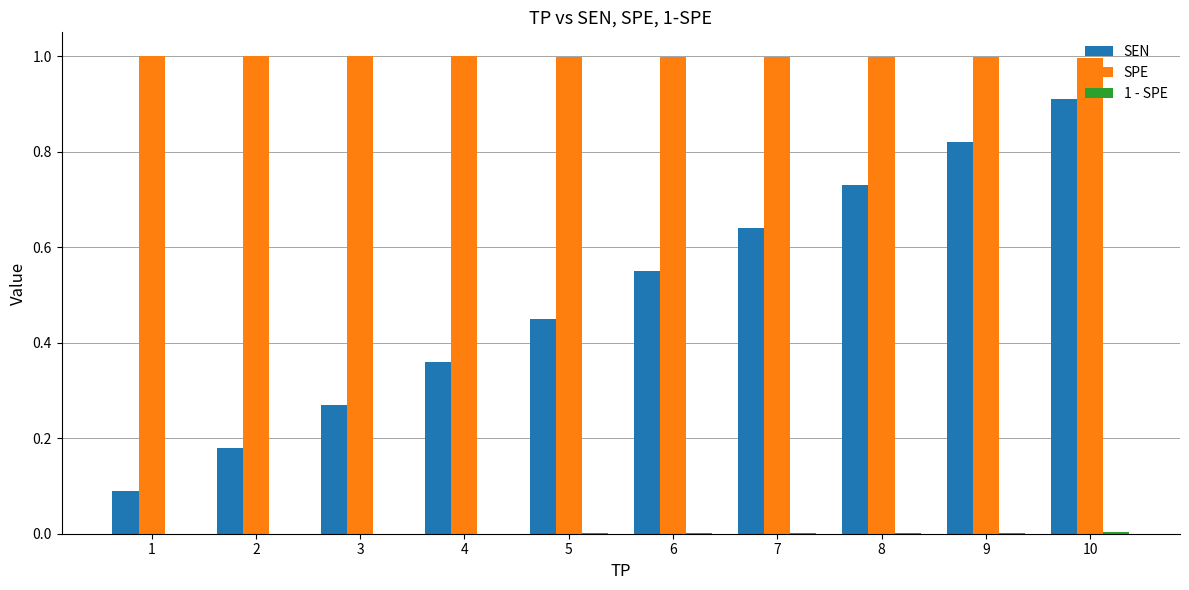

What is the greatest value displayed?

1.0